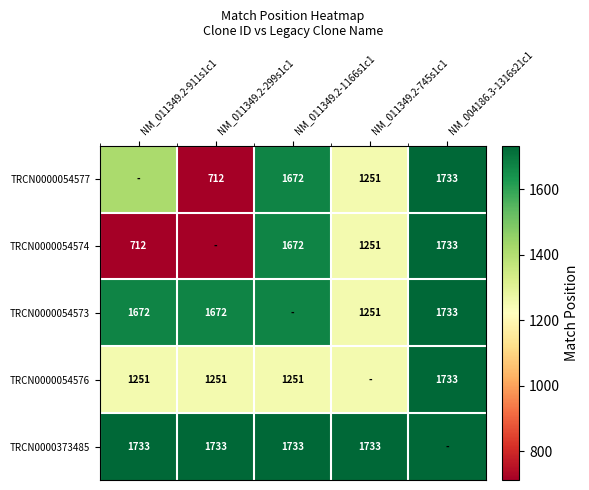

What is the difference between the TRCN0000054573 values at NM_011349.2-911s1c1 and NM_004186.3-1316s21c1?

61